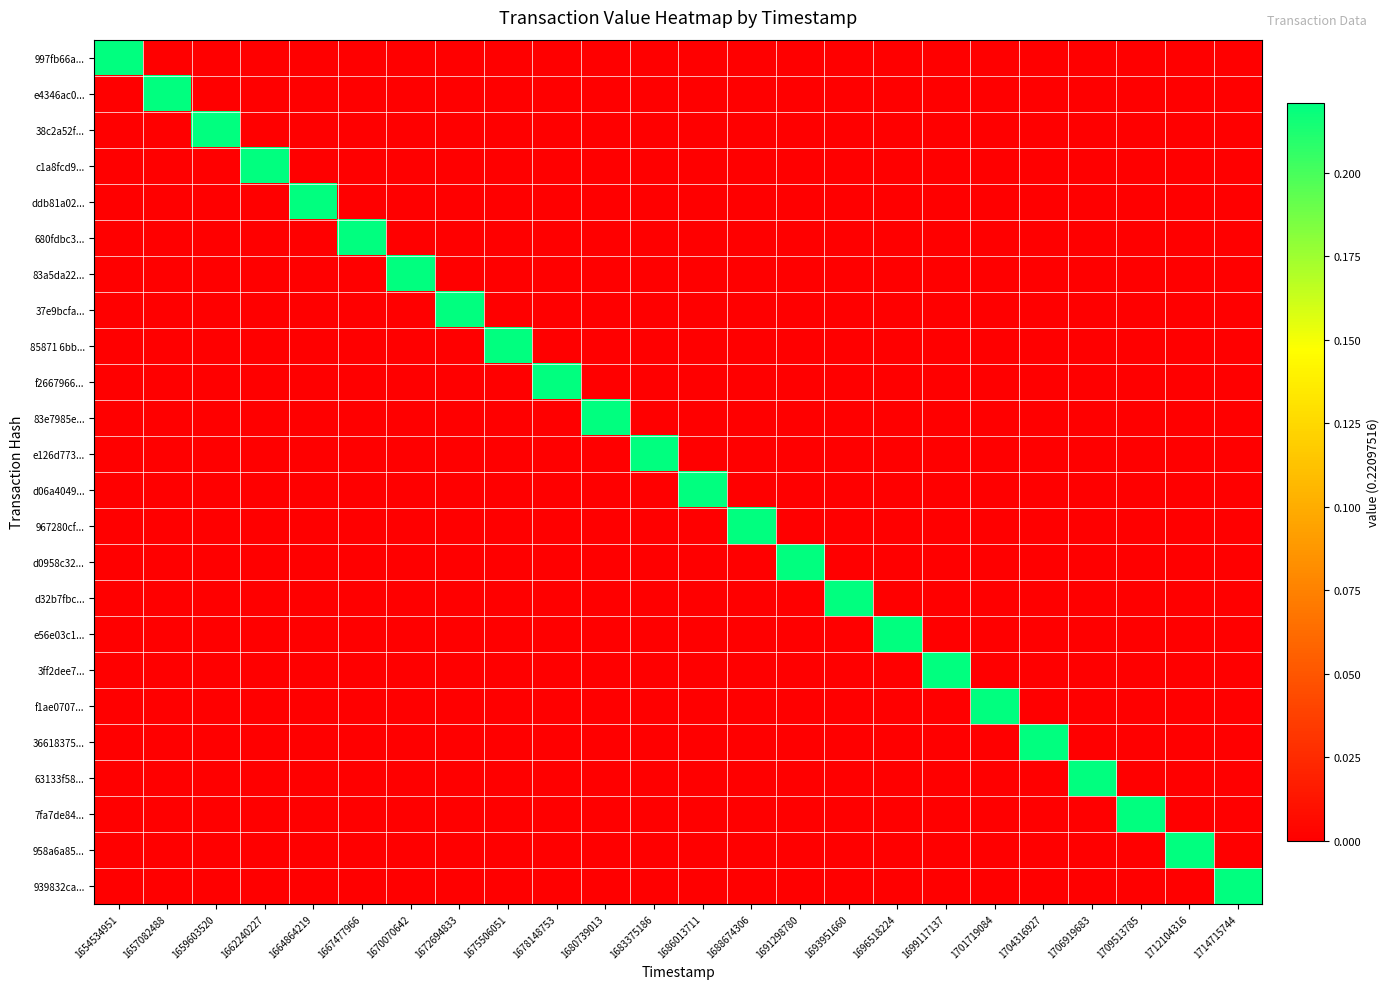

Between 1662240227 and 1675506051, which series saw the biggest shift?

c1a8fcd9...